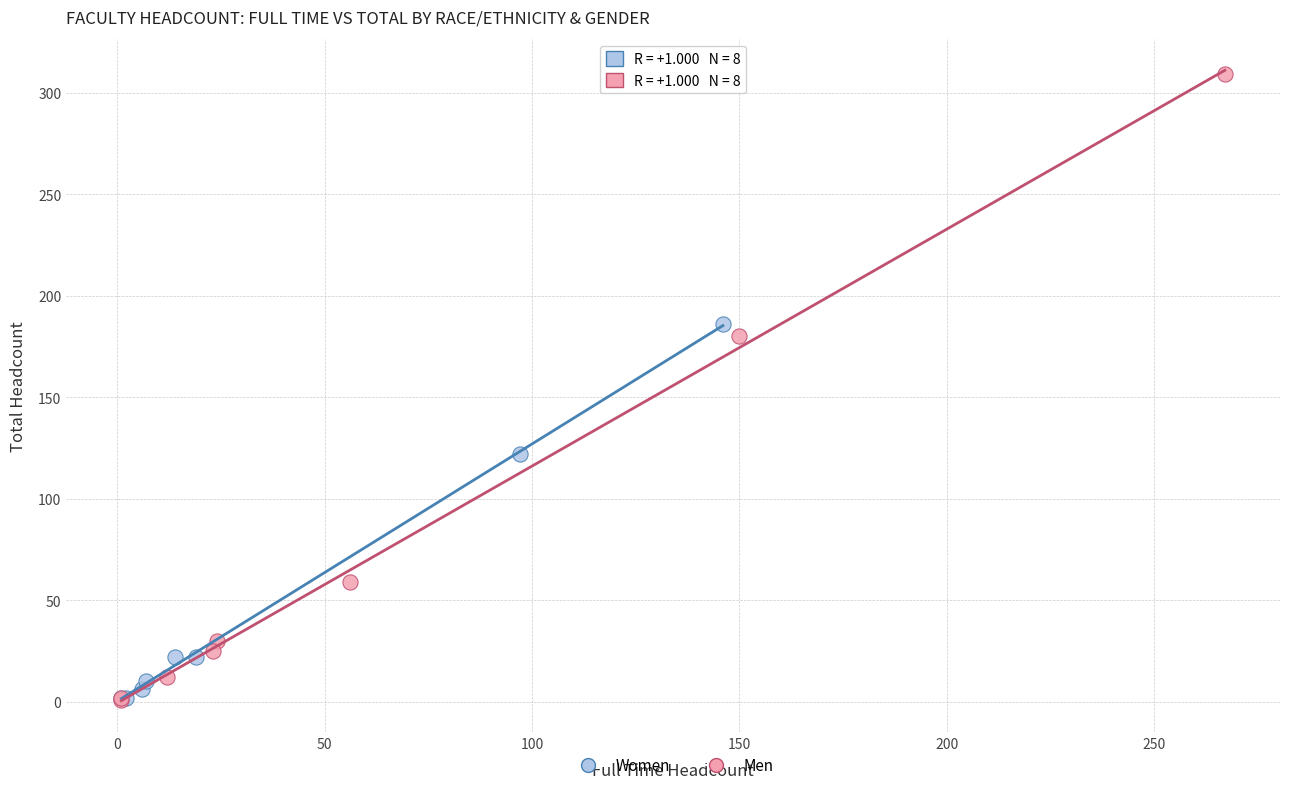

What are all the series names shown in the legend?

Women, Men